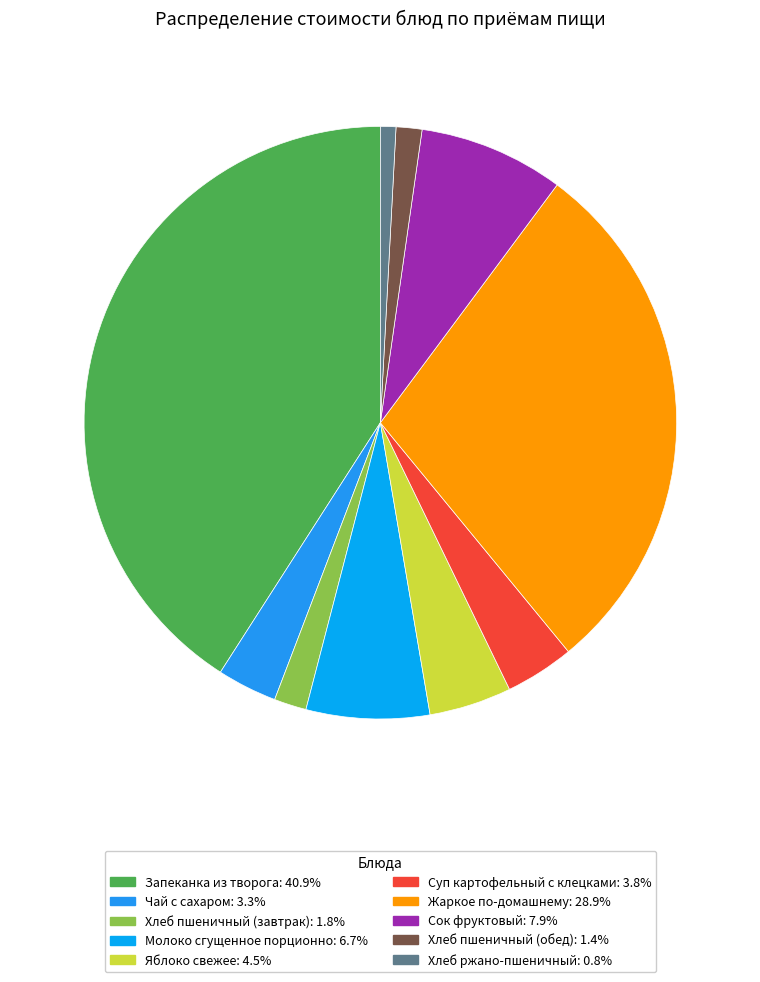

Between Сок фруктовый and Хлеб пшеничный (завтрак), which is larger?

Сок фруктовый